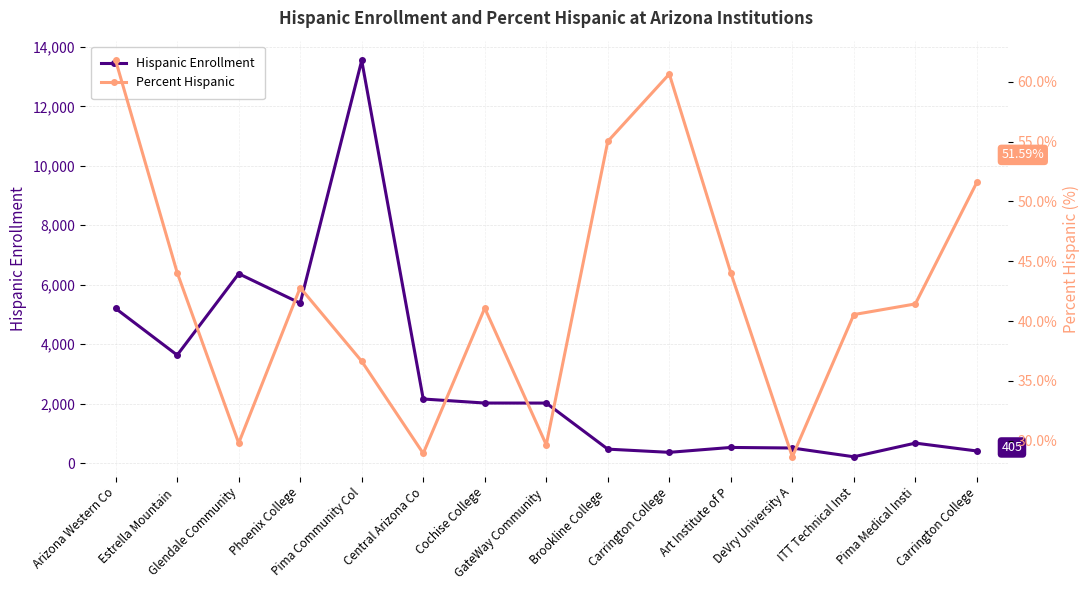

What is the difference between the maximum and second lowest values in the Hispanic Enrollment series?

13186